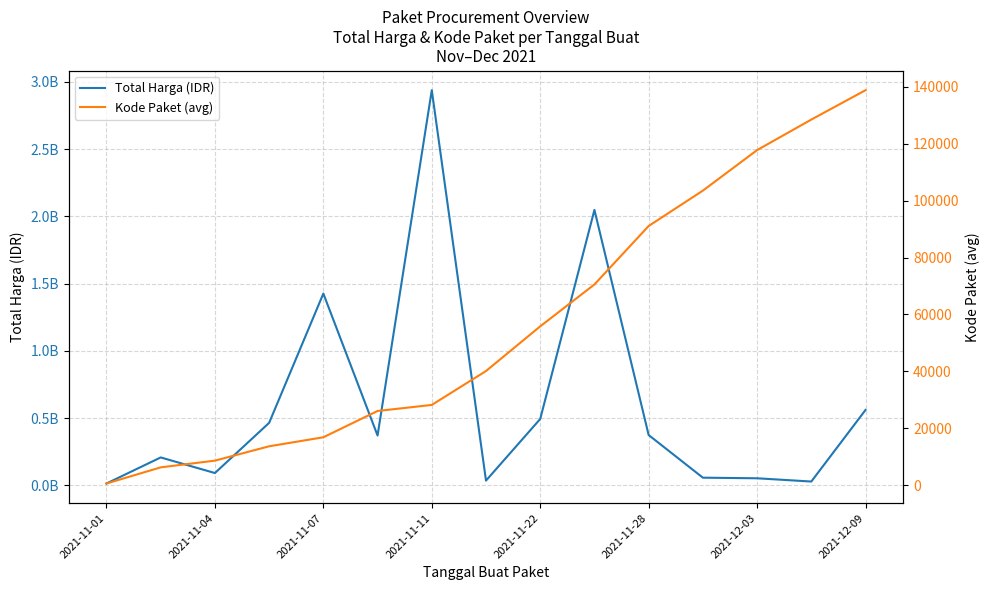

What is the value of the Kode Paket (avg) point at the 6th from the left?

26068.2